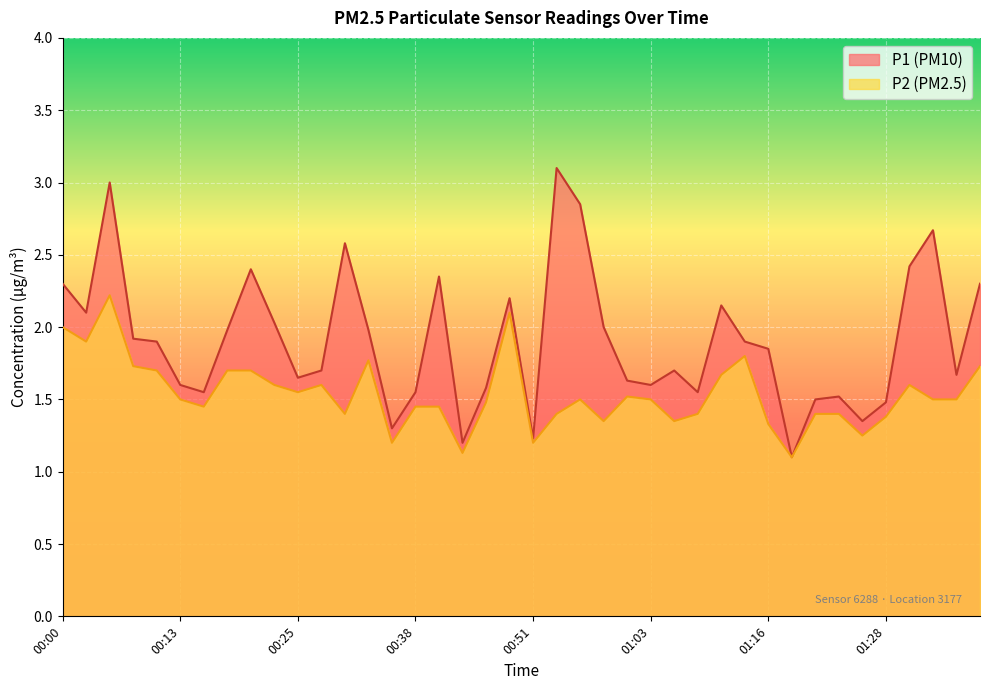

What position from the left is 32?

33